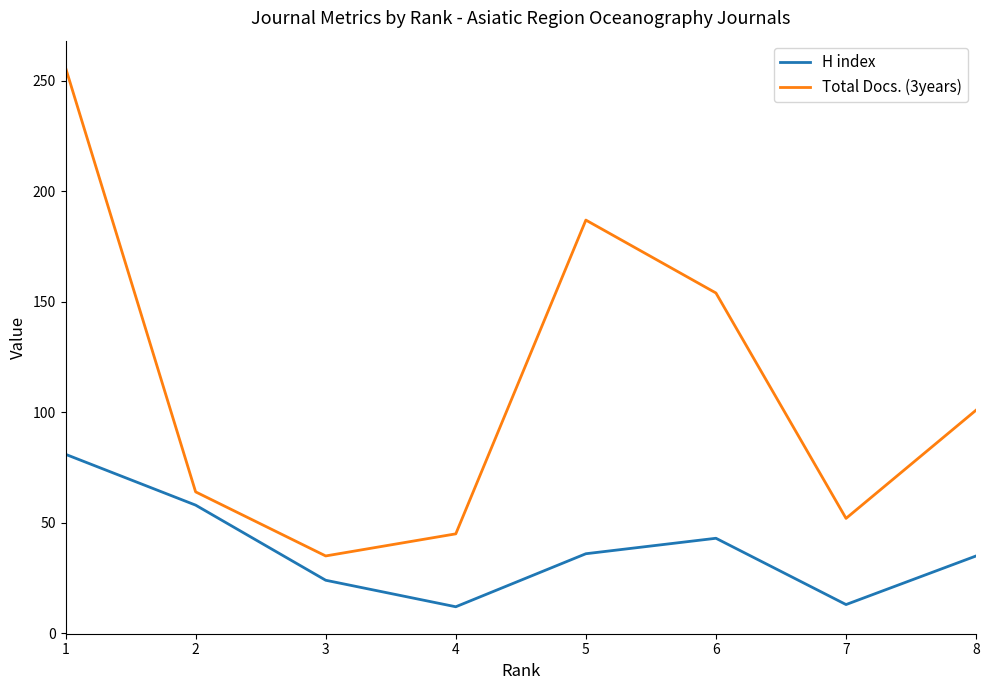

What are all the series names shown in the legend?

H index, Total Docs. (3years)